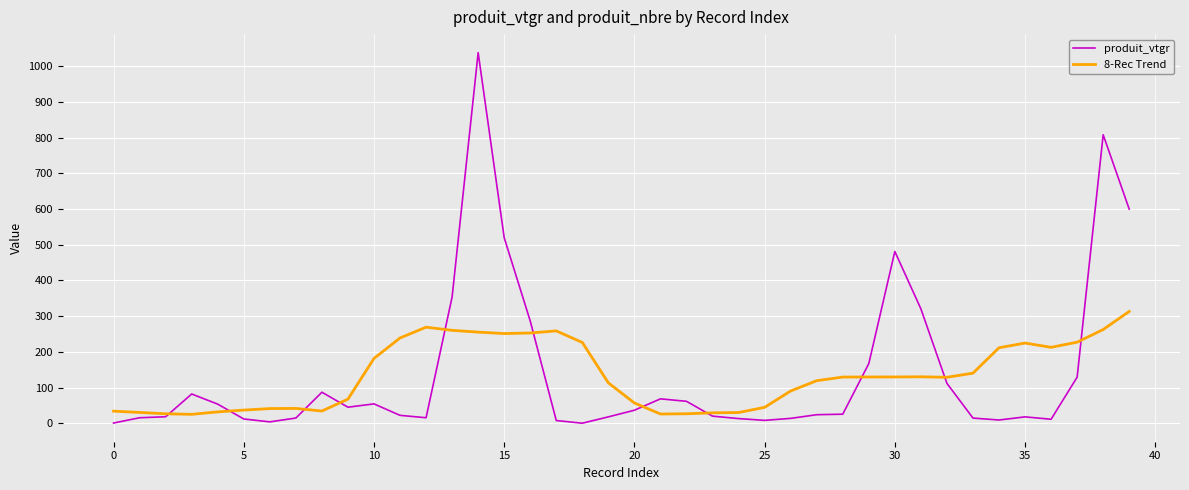

What is the highest value of the 8-Rec Trend series?

313.1